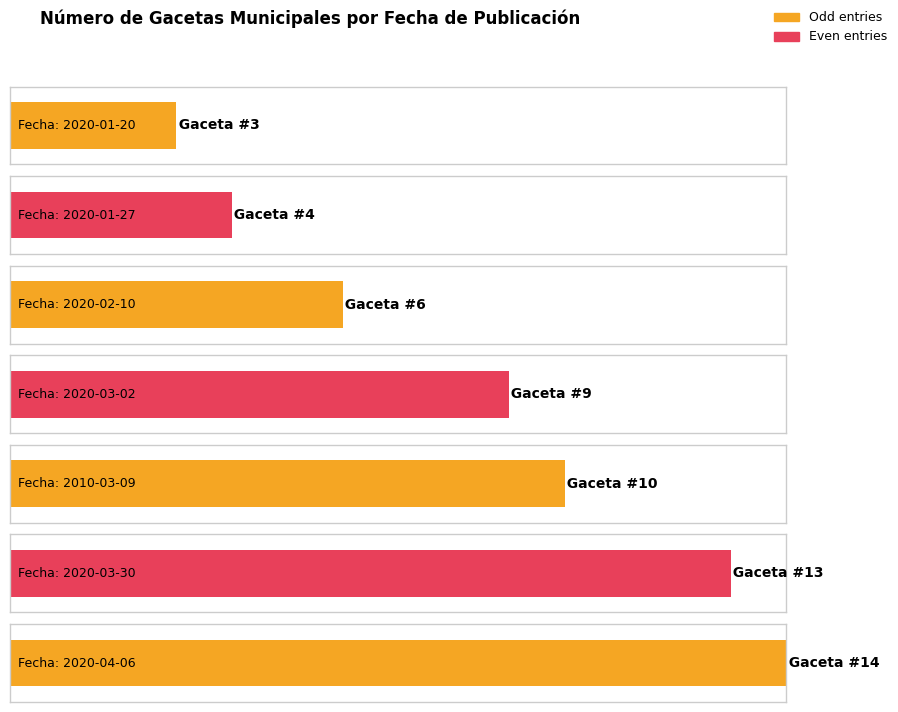

At which label is the value closest to 8?

2020-03-02